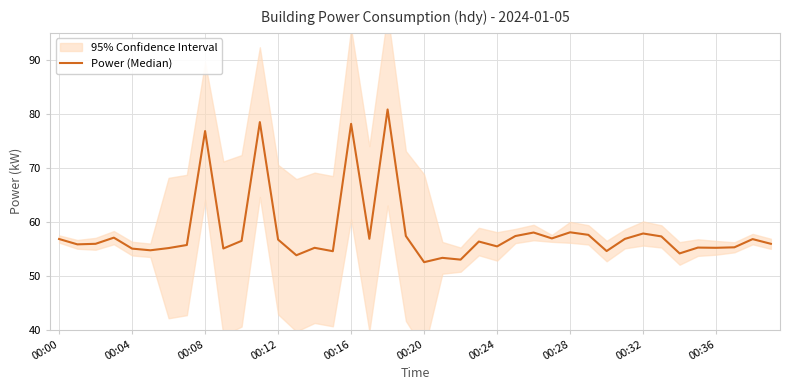

Is this an area chart (filled region under the line)?

No